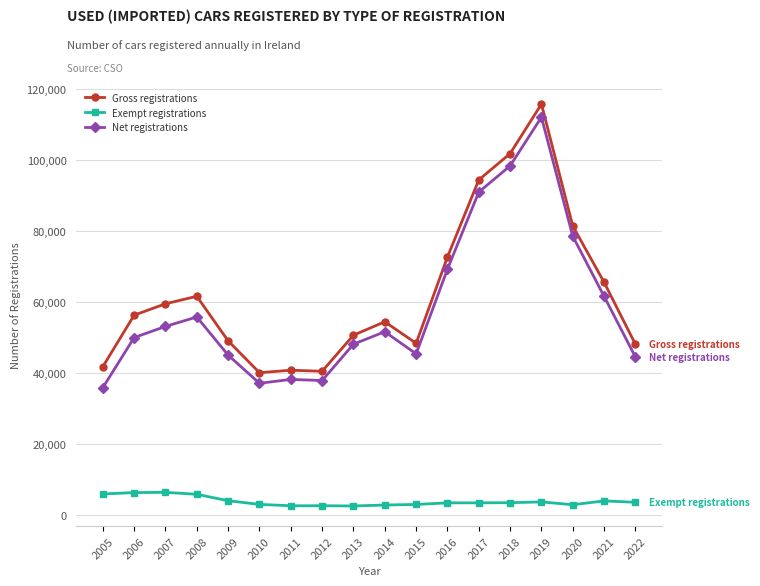

True or false: Gross registrations and Exempt registrations cross at least once.

False